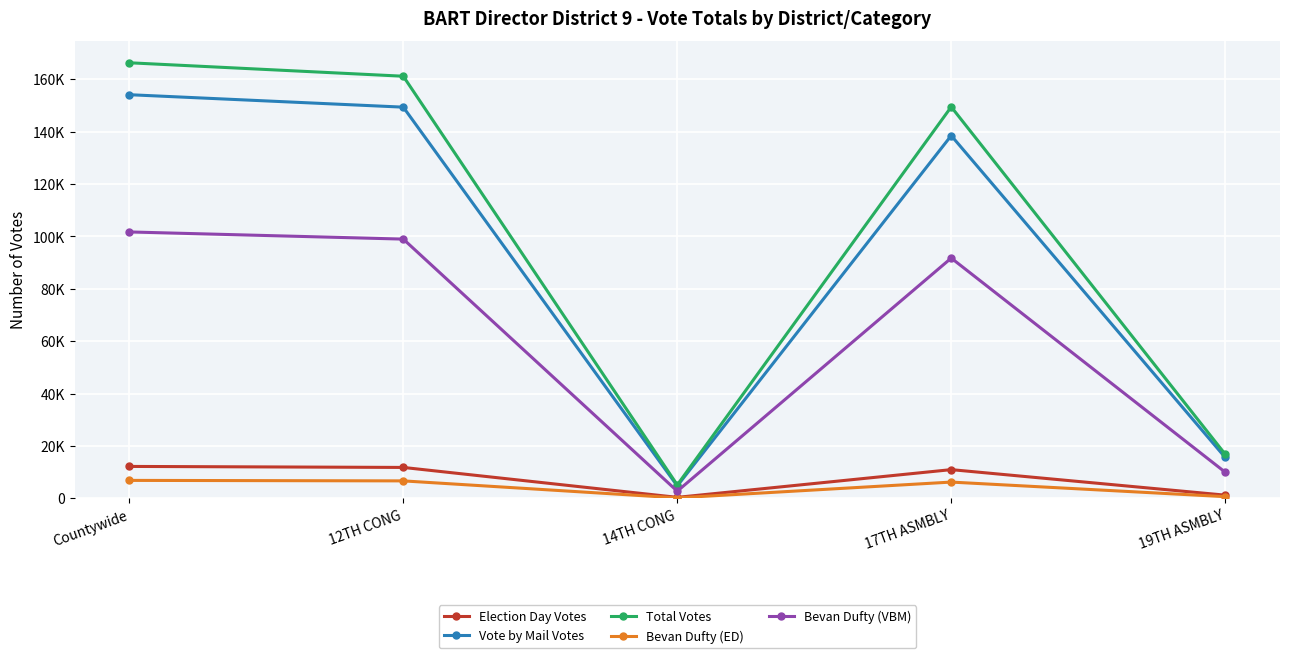

In Election Day Votes, how many points are lower than both neighbors (excluding endpoints)?

1